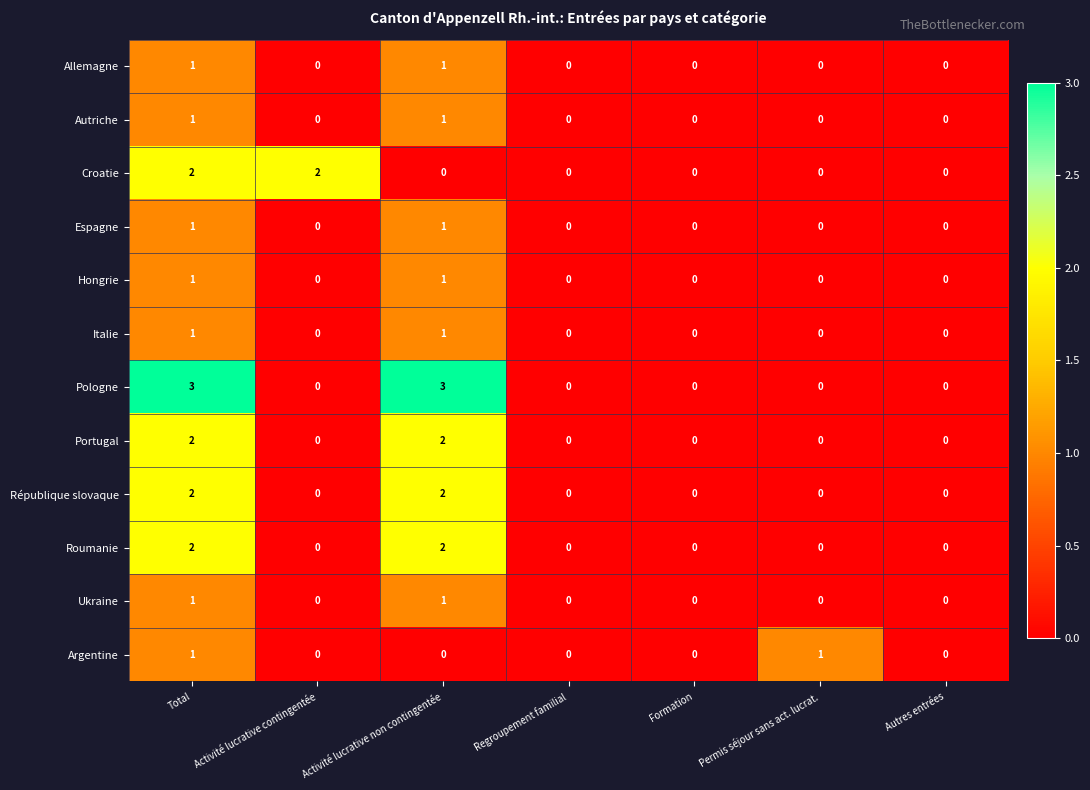

How many Hongrie values are between 0 and 1?

7